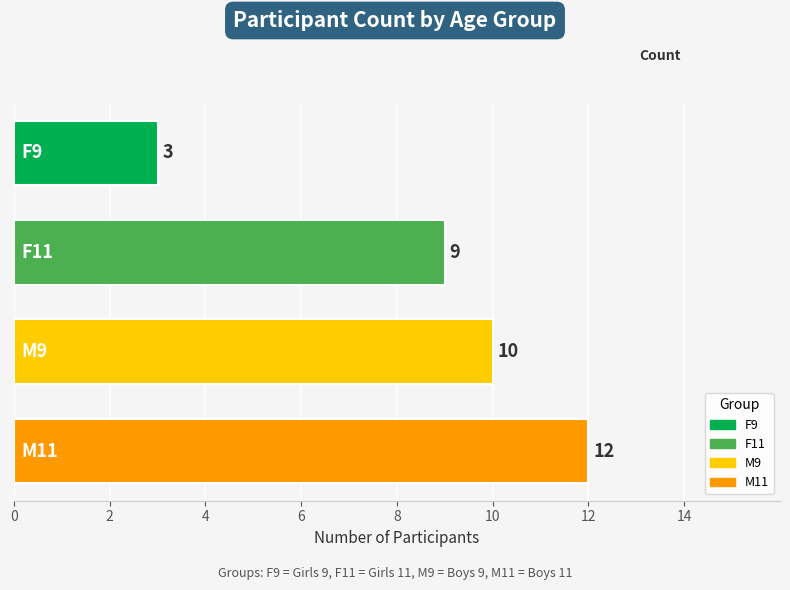

Count the values in the range 9 to 12.

3